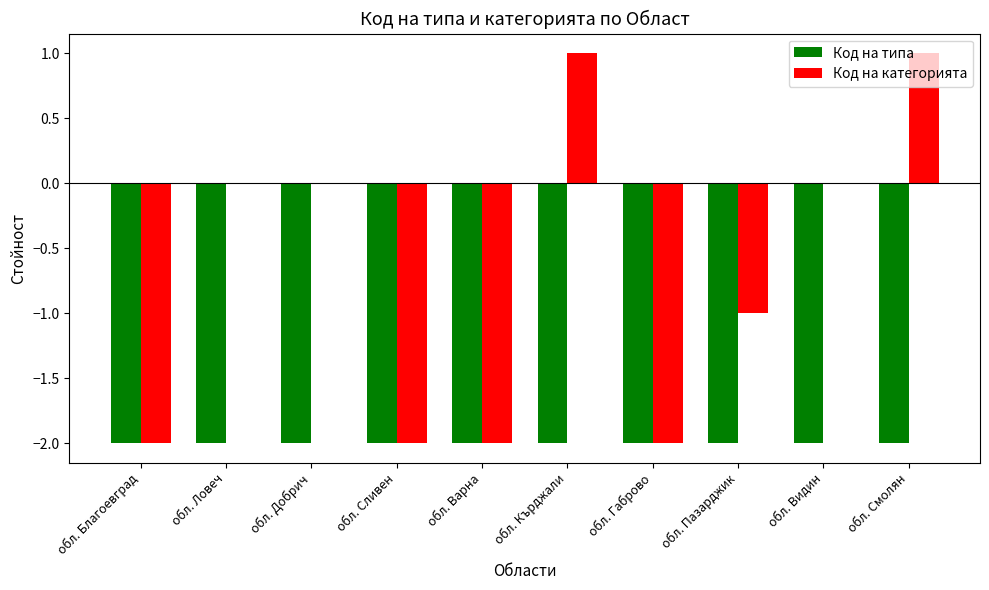

Is the value of Код на типа at обл. Смолян greater than the value of Код на категорията at обл. Пазарджик?

No